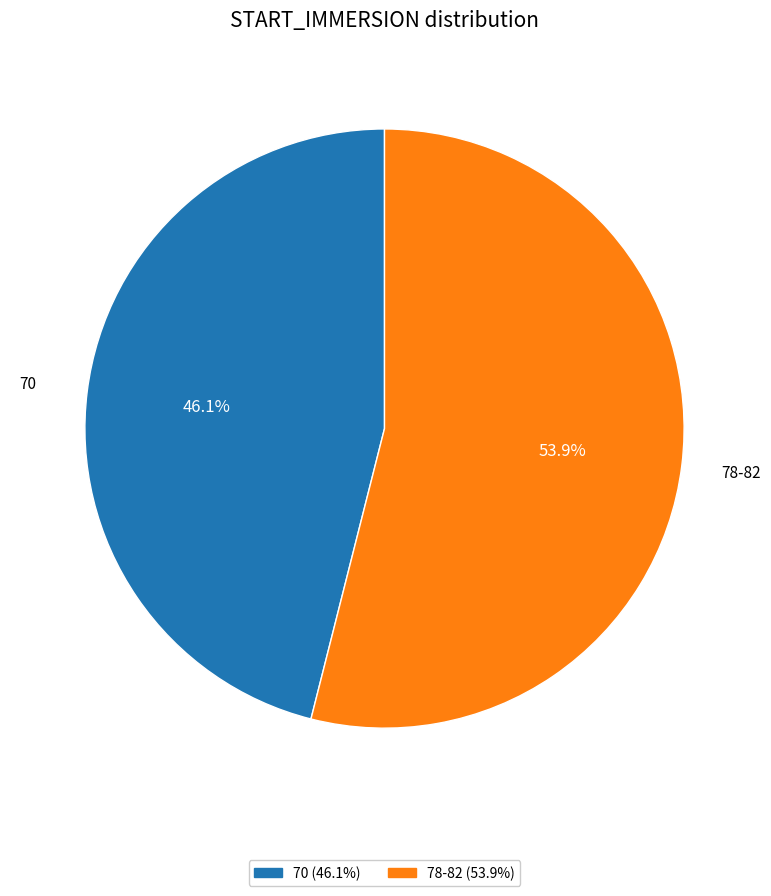

What percentage is the 78-82 slice, to the nearest percent?

54%